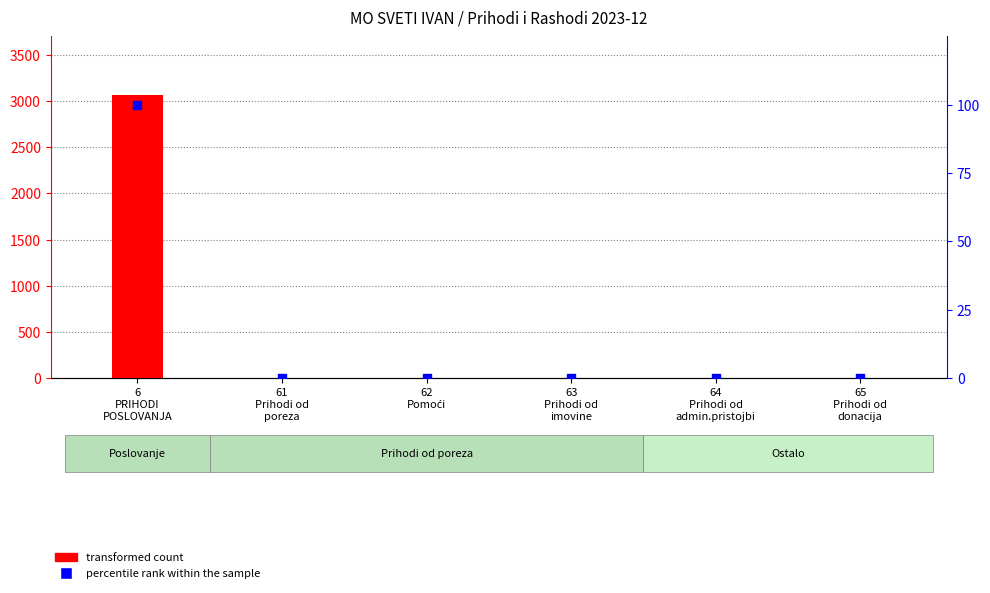

At how many categories does at least one series exceed 398?

1